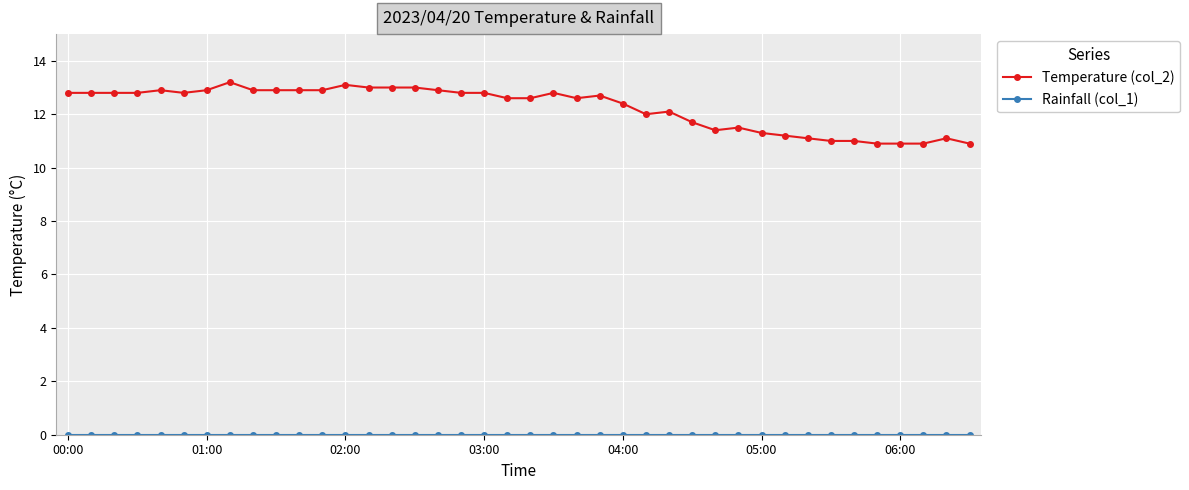

Which series has the widest spread of values?

Temperature (col_2)